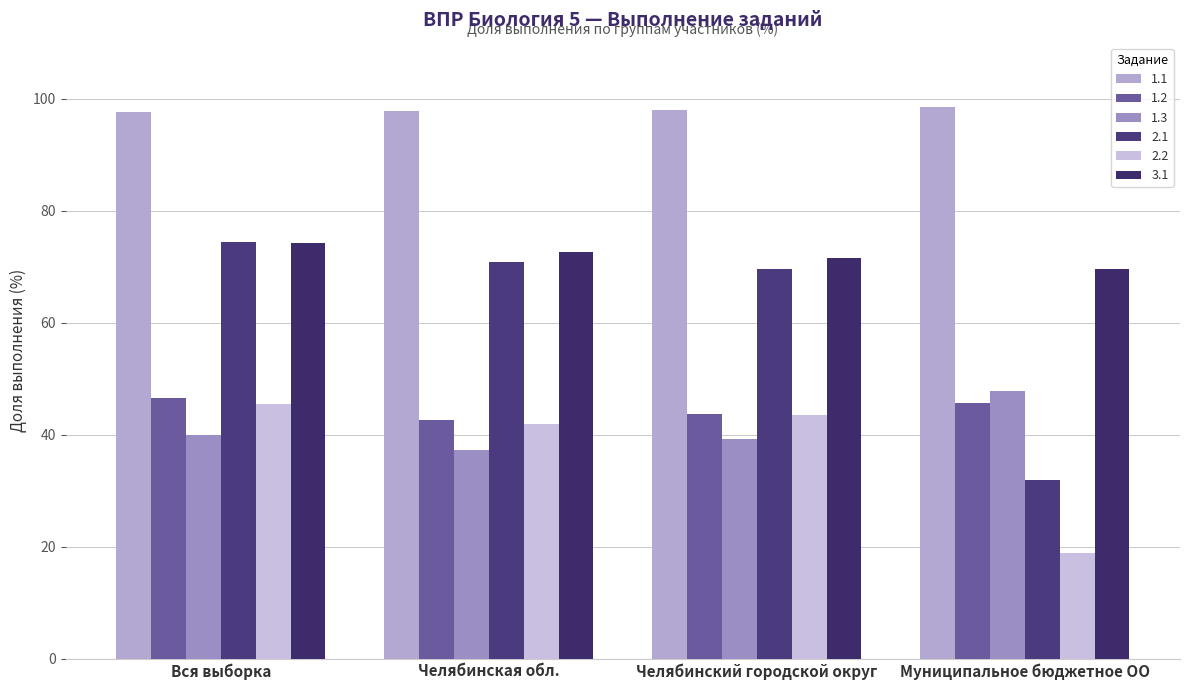

Where does the 2.1 series first go above 70?

Вся выборка